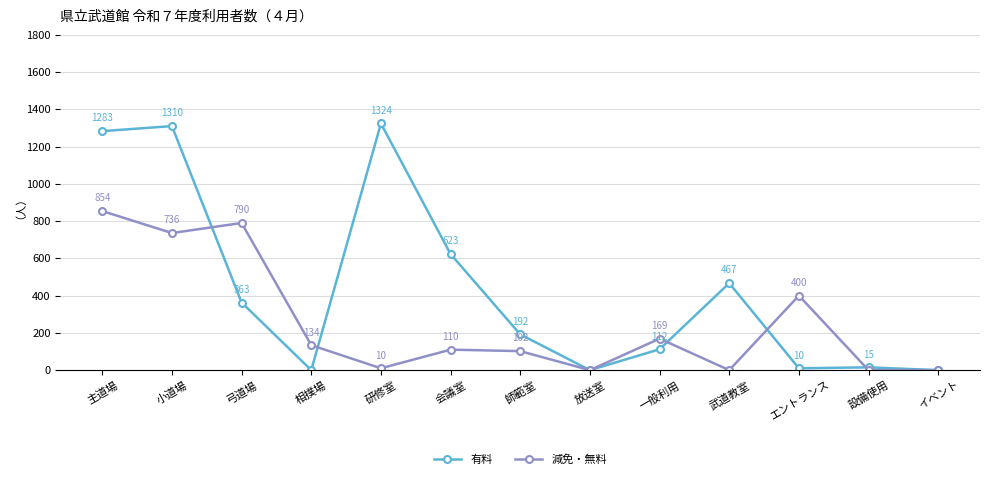

True or false: 有料 and 減免・無料 cross at least once.

True